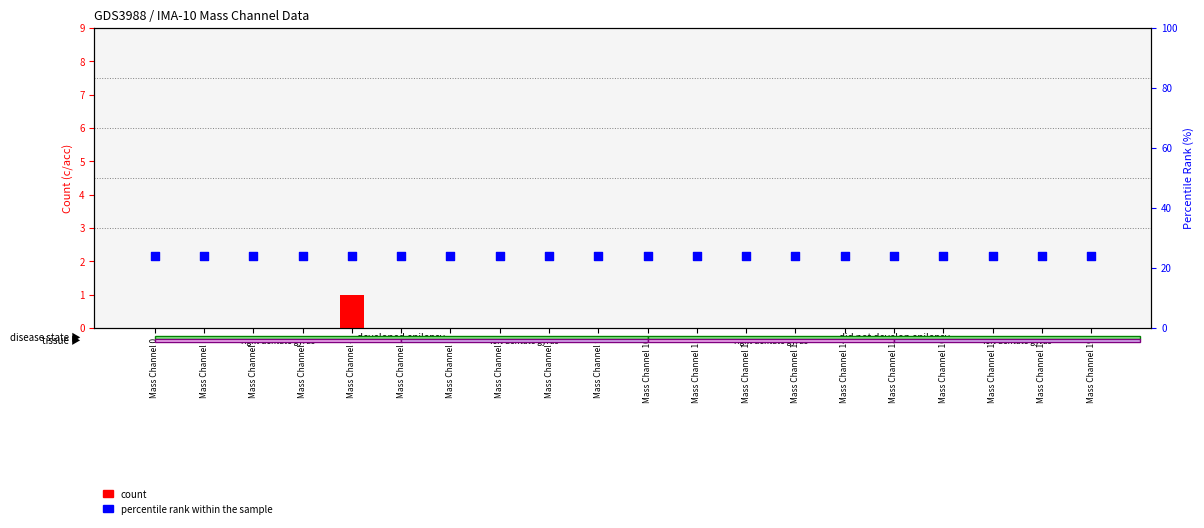

Which series has the largest total across all categories?

percentile rank within the sample